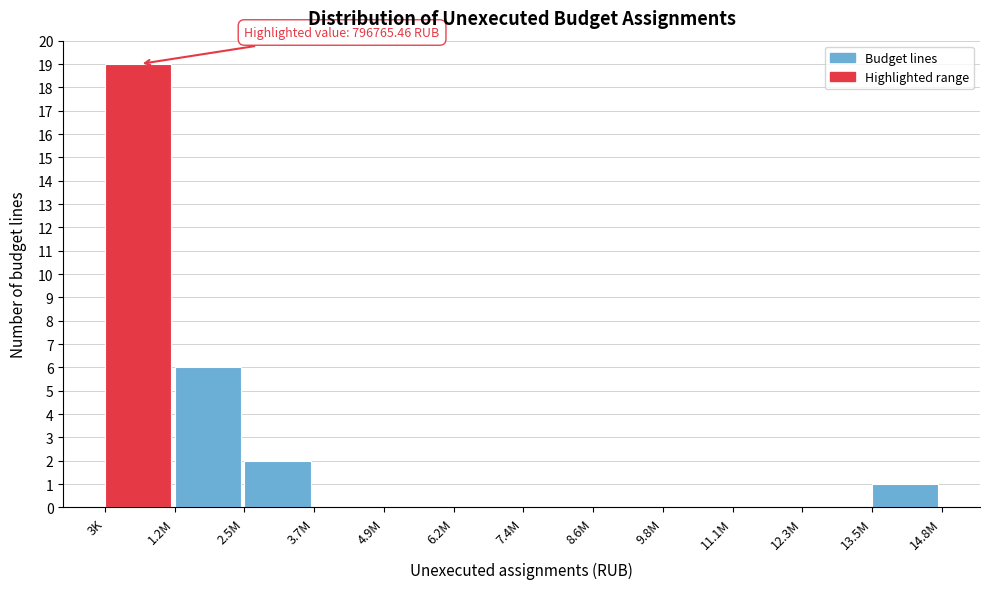

Reading left to right, list all the values displayed in this chart.

3K=19	1.2M=6	2.5M=2	3.7M=0	4.9M=0	6.2M=0	7.4M=0	8.6M=0	9.8M=0	11.1M=0	12.3M=0	13.5M=1